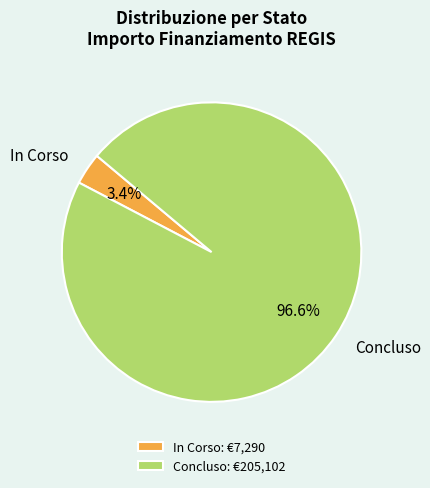

Is In Corso the majority of the pie?

No